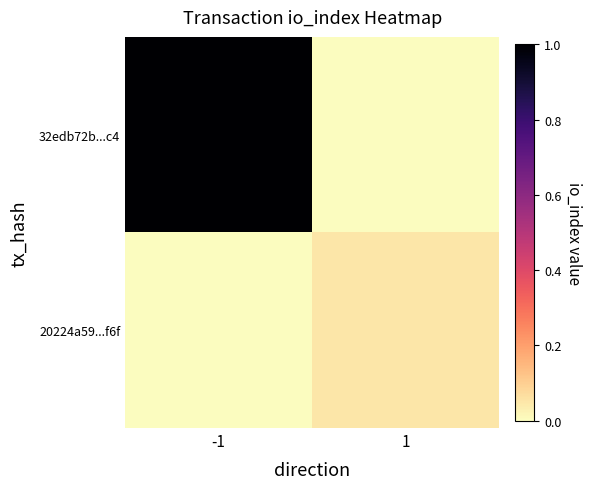

Between -1 and 1, which series saw the biggest shift?

32edb72b...c4